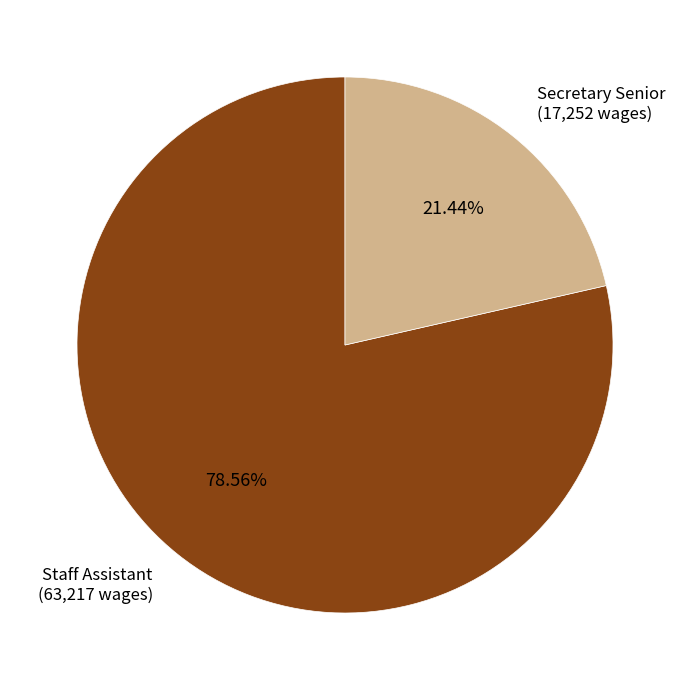

Count the number of slices in the pie.

2